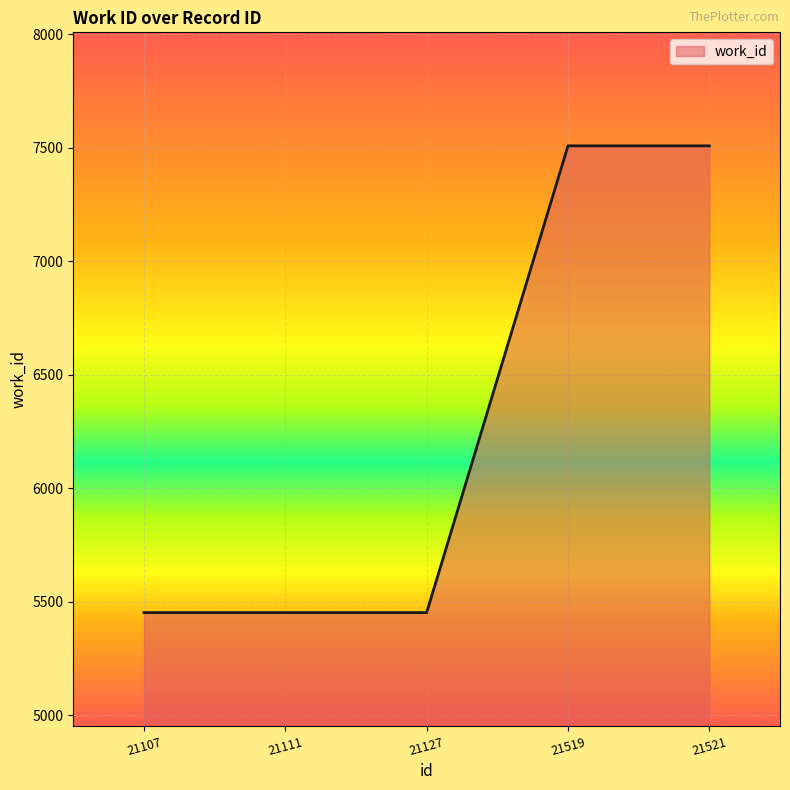

Is it true that the value at 21107 is 2284?

False